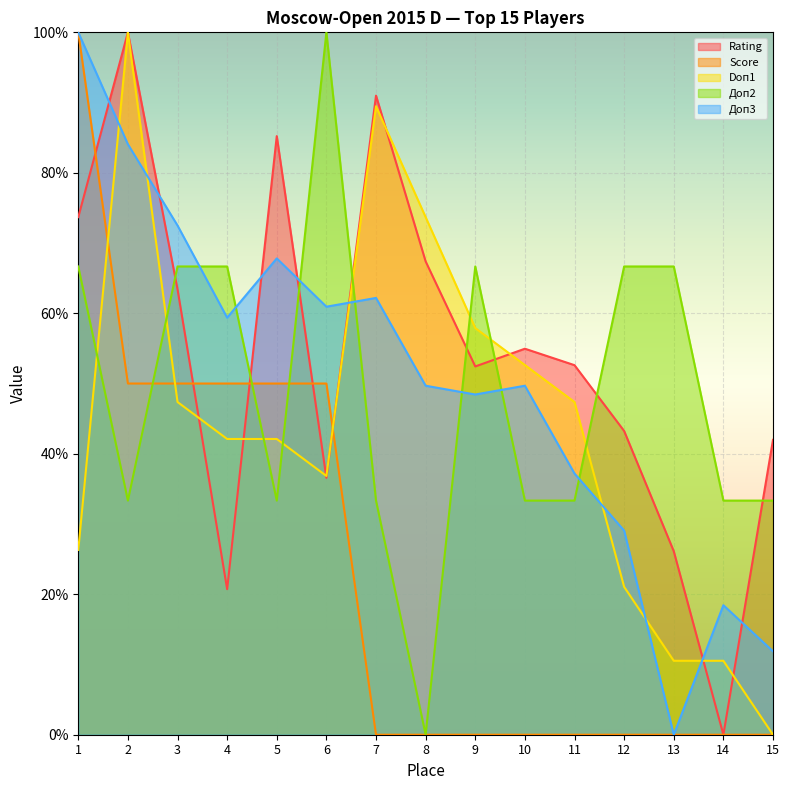

In Доп2, how many points are higher than both neighbors (excluding endpoints)?

2